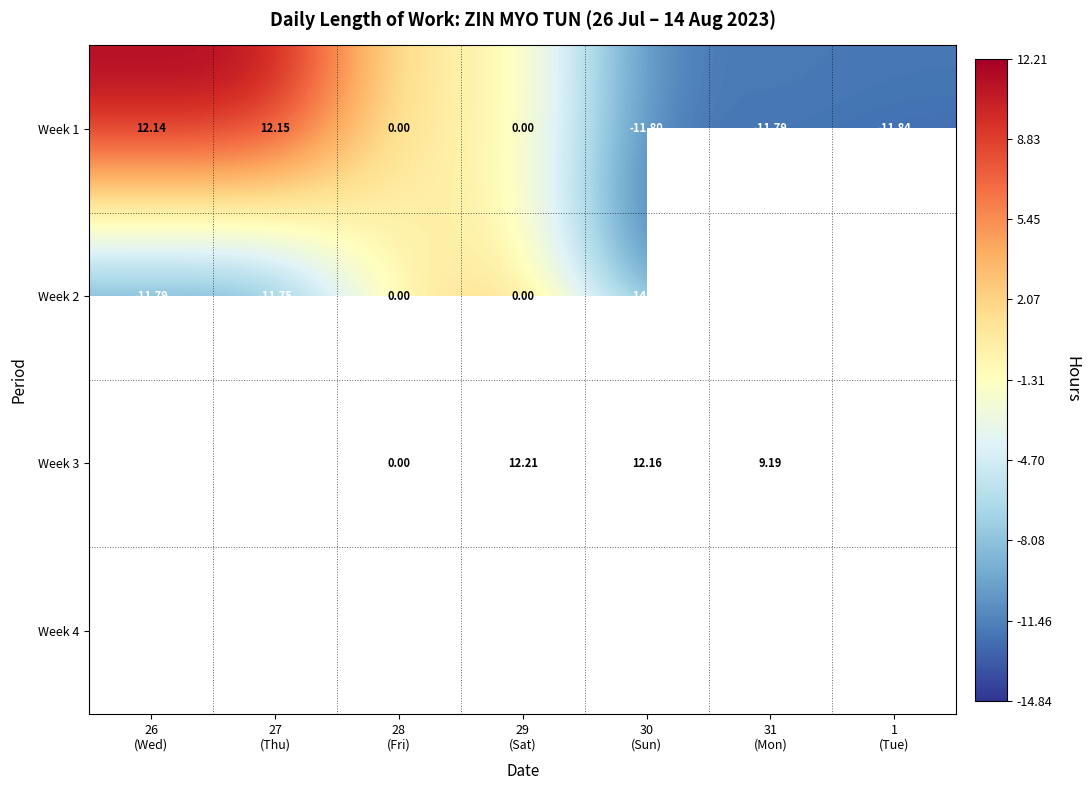

What is the sum of all Week 2 values?

-65.1